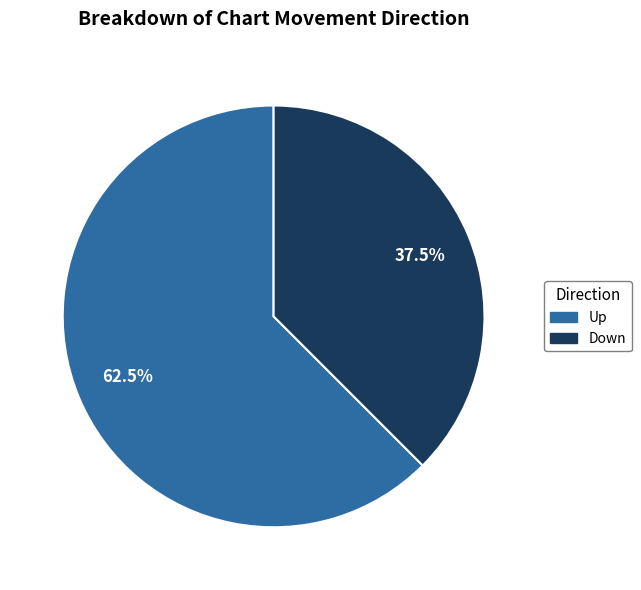

Is there a majority slice in this chart?

Yes